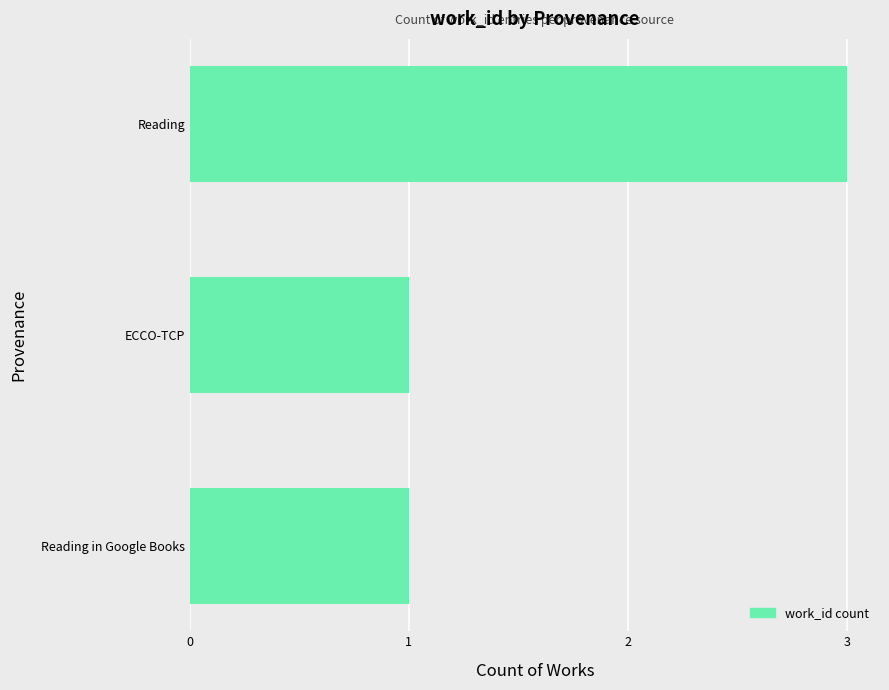

What is the sum of all values?

5